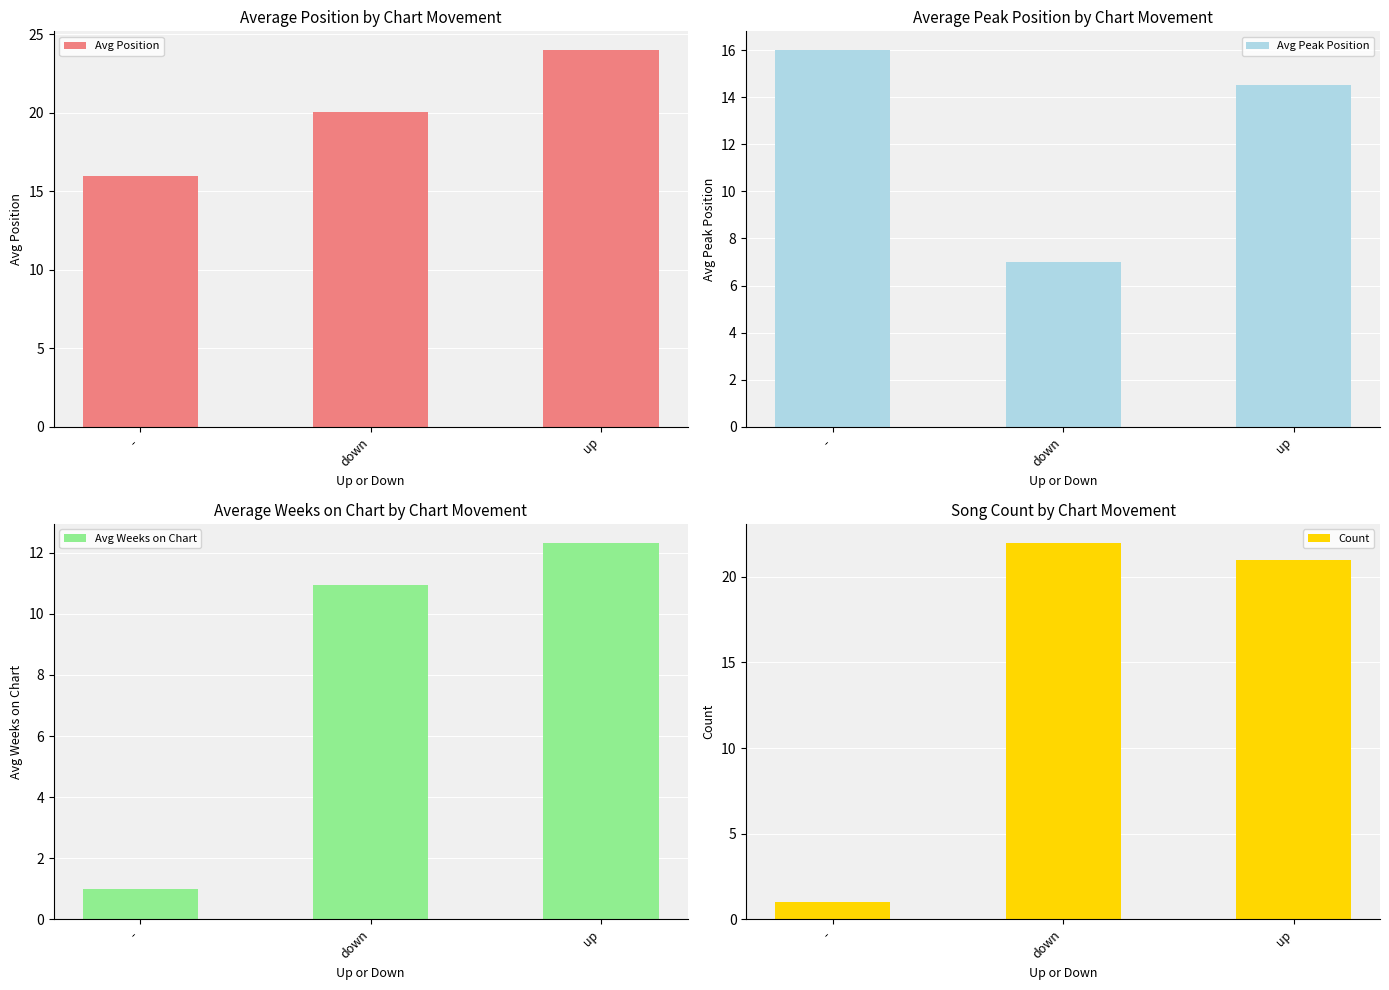

True or false: Avg Position has a value of 13.1 at down.

False